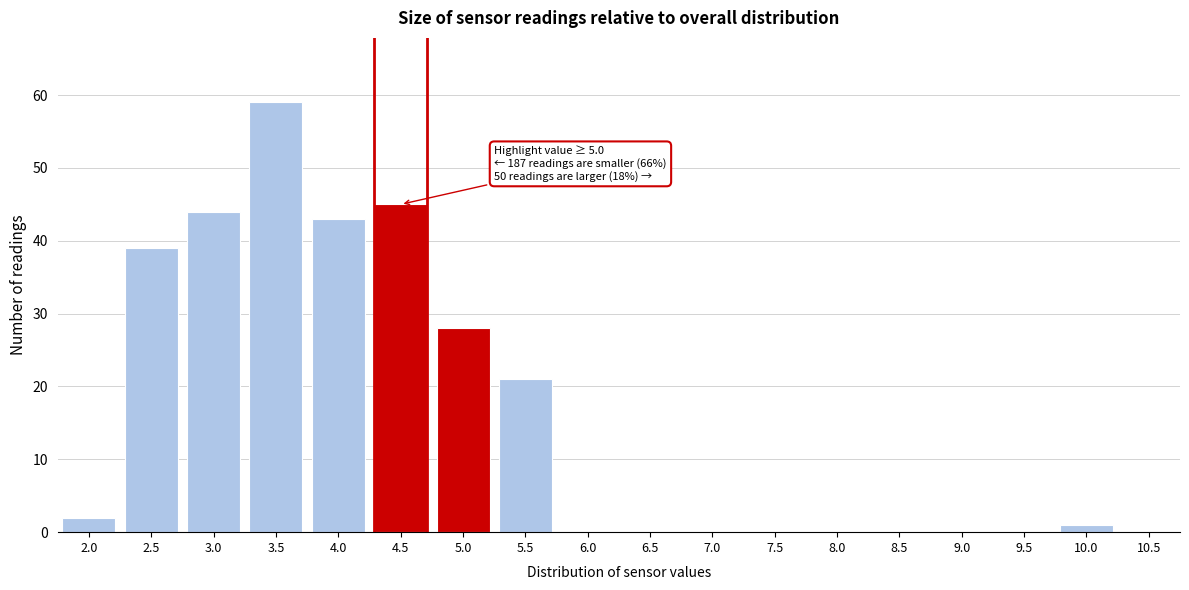

Reading right to left, transcribe all the data shown in this chart.

10.5=0	10.0=1	9.5=0	9.0=0	8.5=0	8.0=0	7.5=0	7.0=0	6.5=0	6.0=0	5.5=21	5.0=28	4.5=45	4.0=43	3.5=59	3.0=44	2.5=39	2.0=2